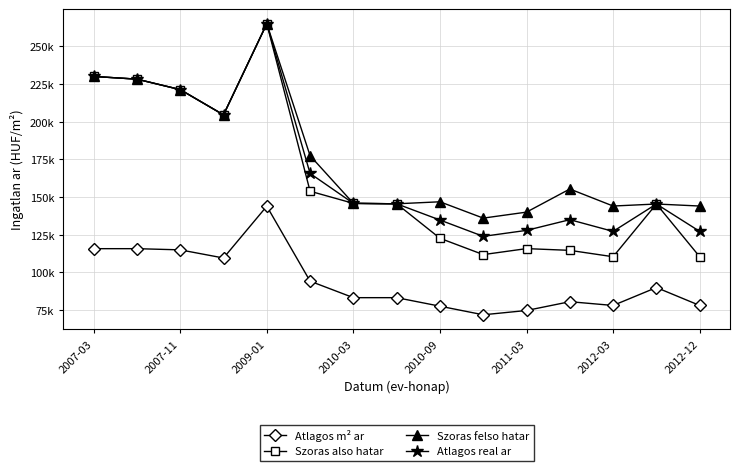

Does the chart have visible grid lines?

Yes